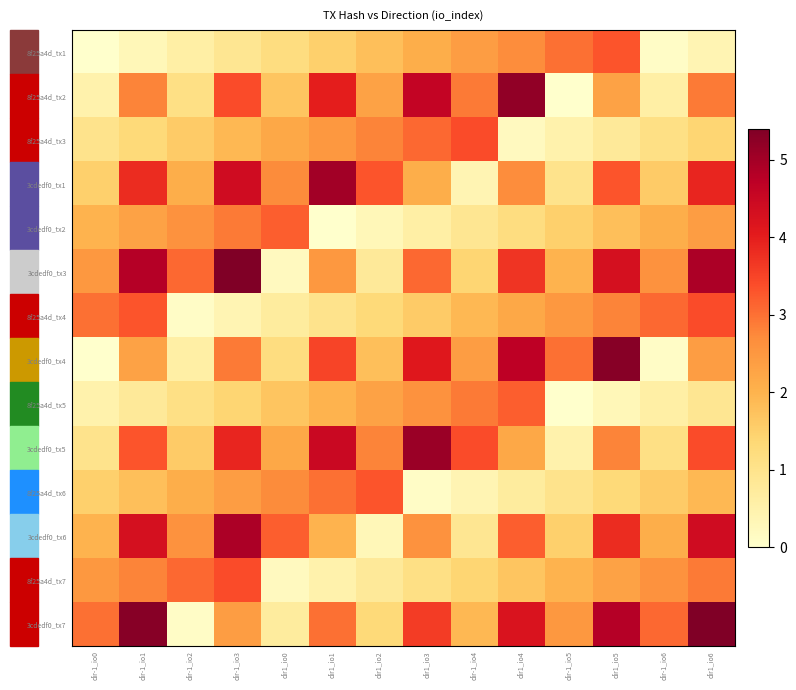

Which has a higher value, dir1_io1 or dir-1_io3?

dir1_io1